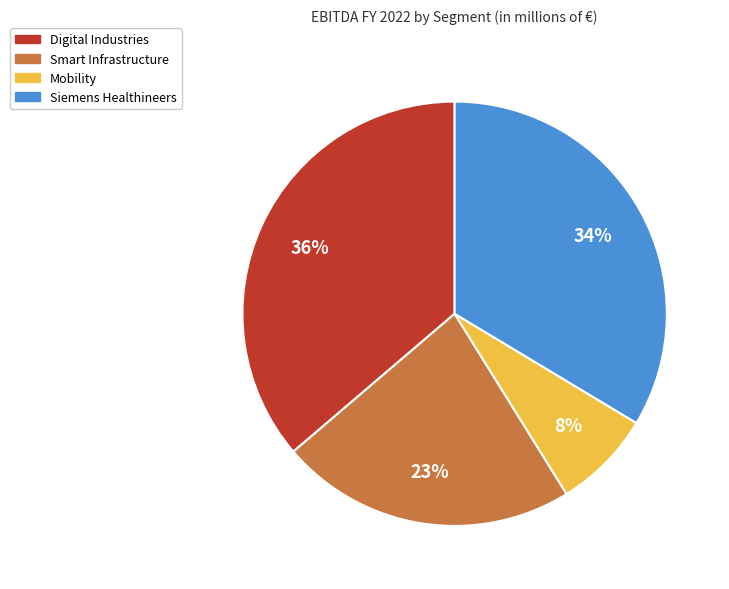

Does any single category account for the majority?

No